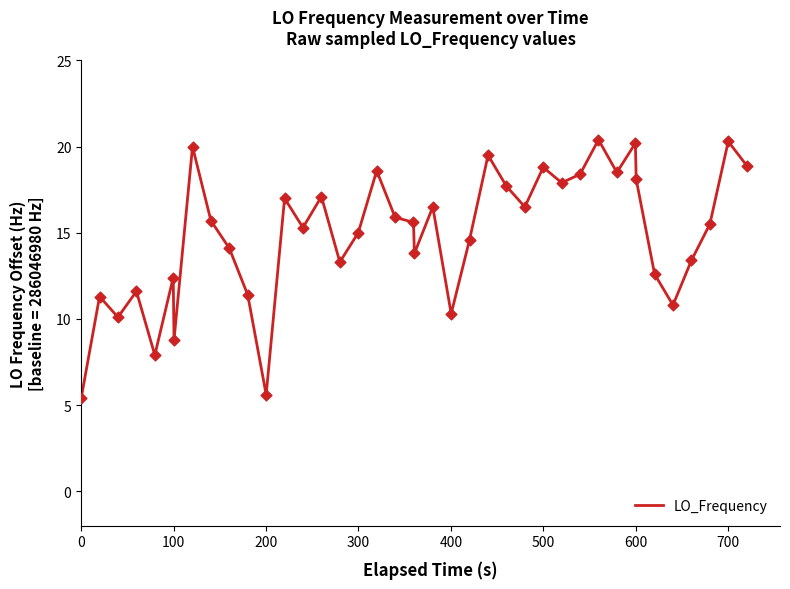

What is the greatest value displayed?

20.4